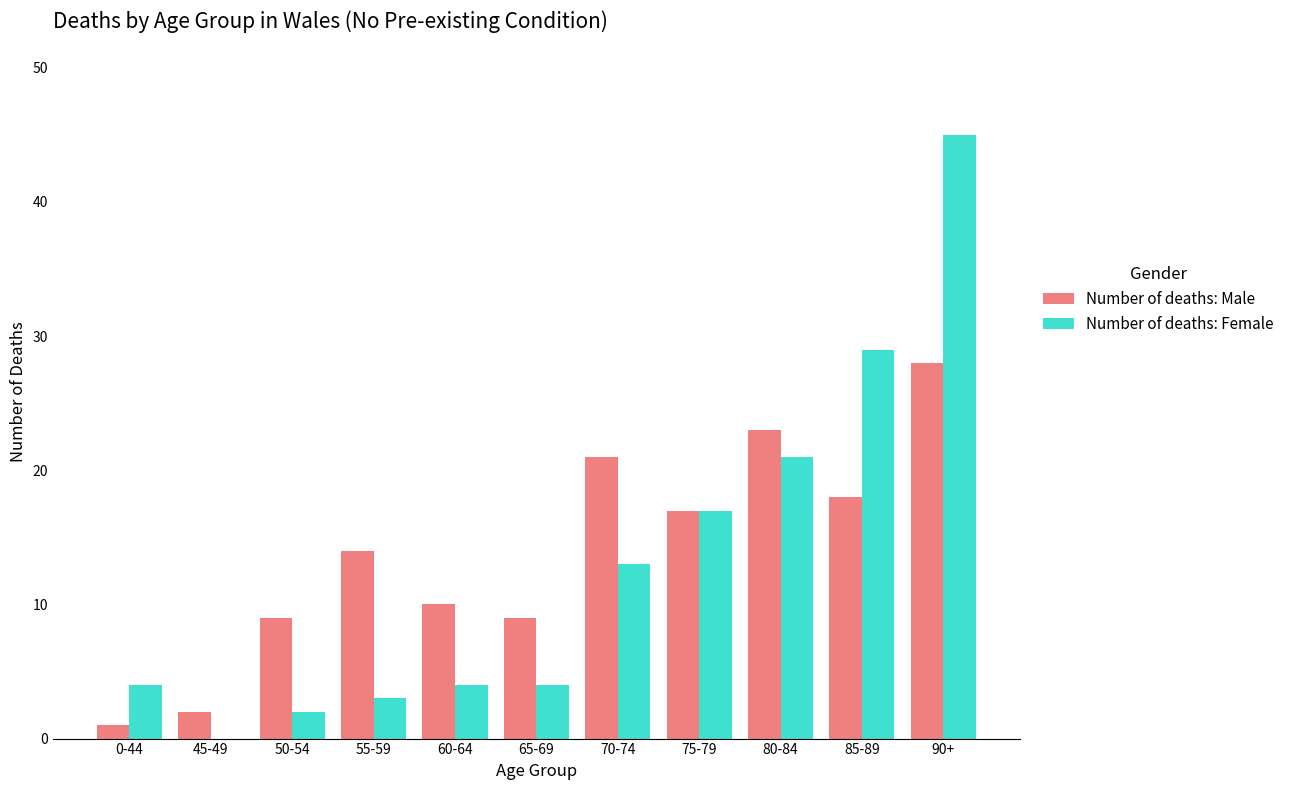

What is the maximum value shown in the chart?

45